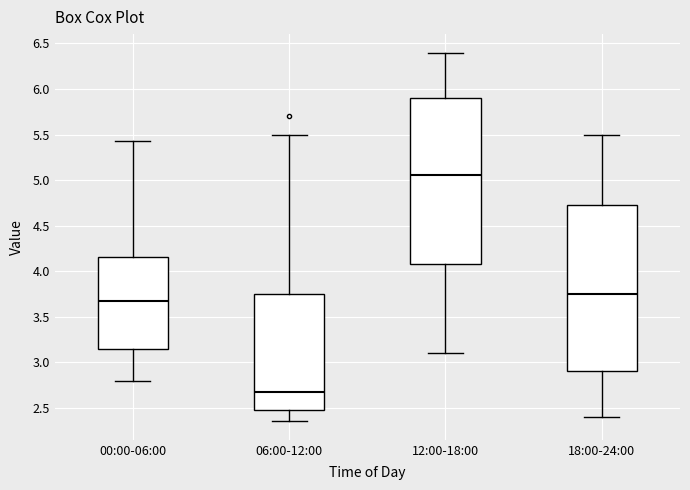

Which box's median line is the lowest?

06:00-12:00